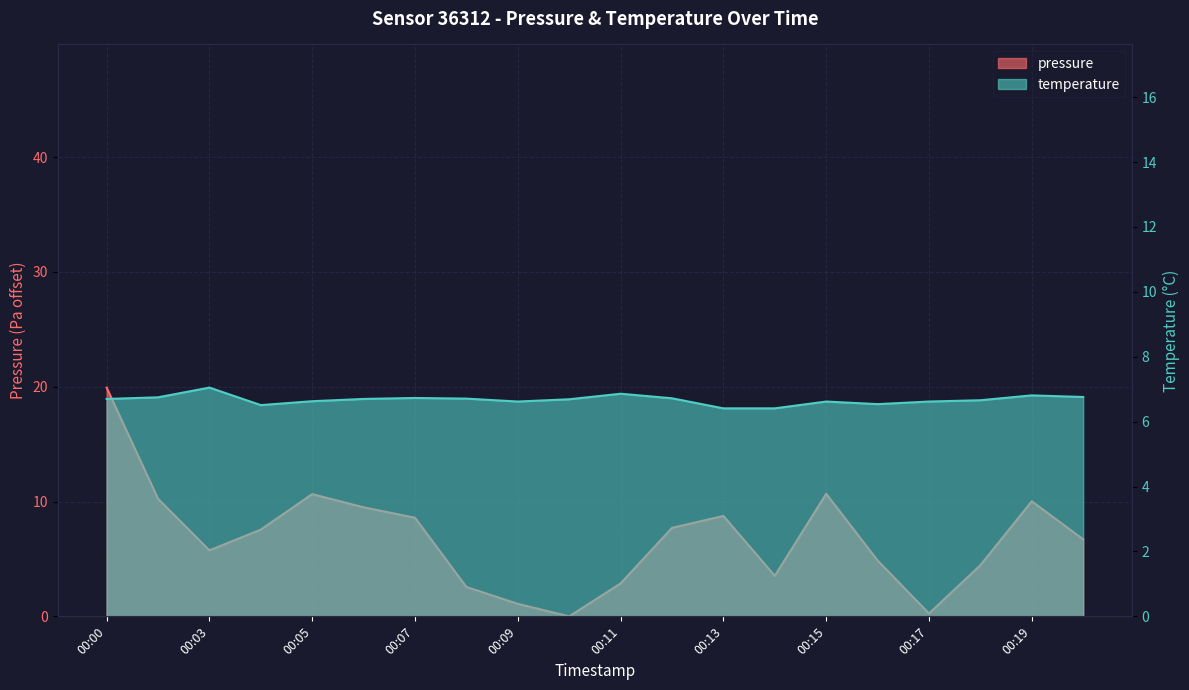

What is the average value of the temperature series?

6.7